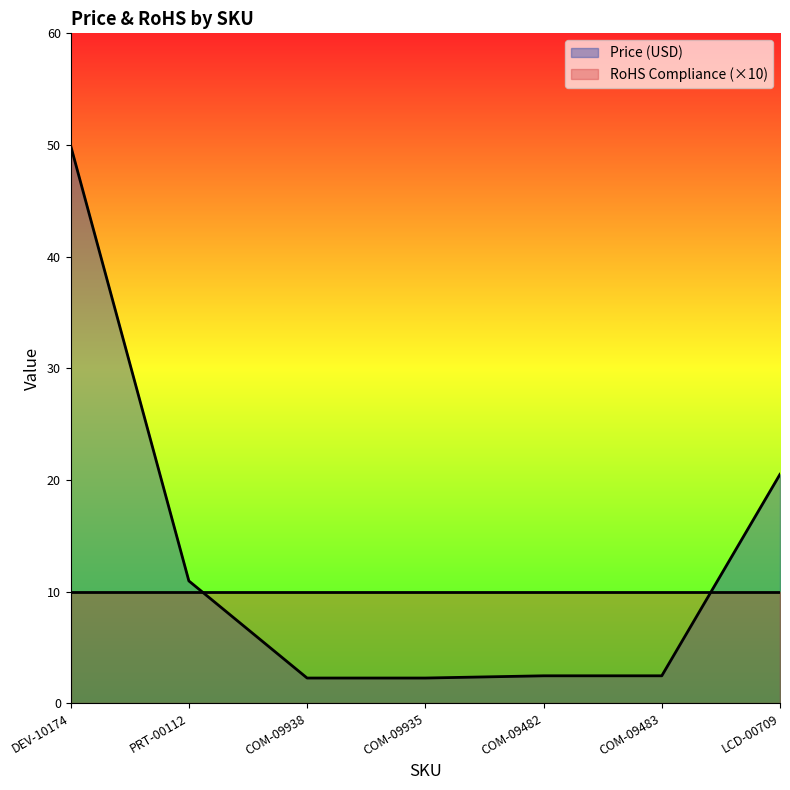

Approximately how many times larger is the value at DEV-10174 compared to COM-09483?

20.4